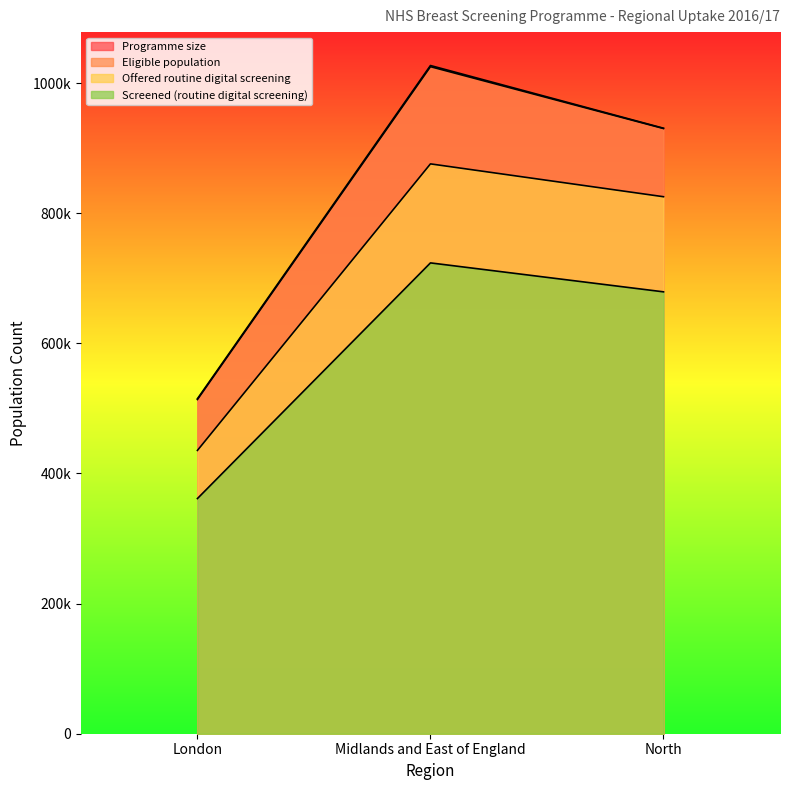

How many series are shown in this chart?

4